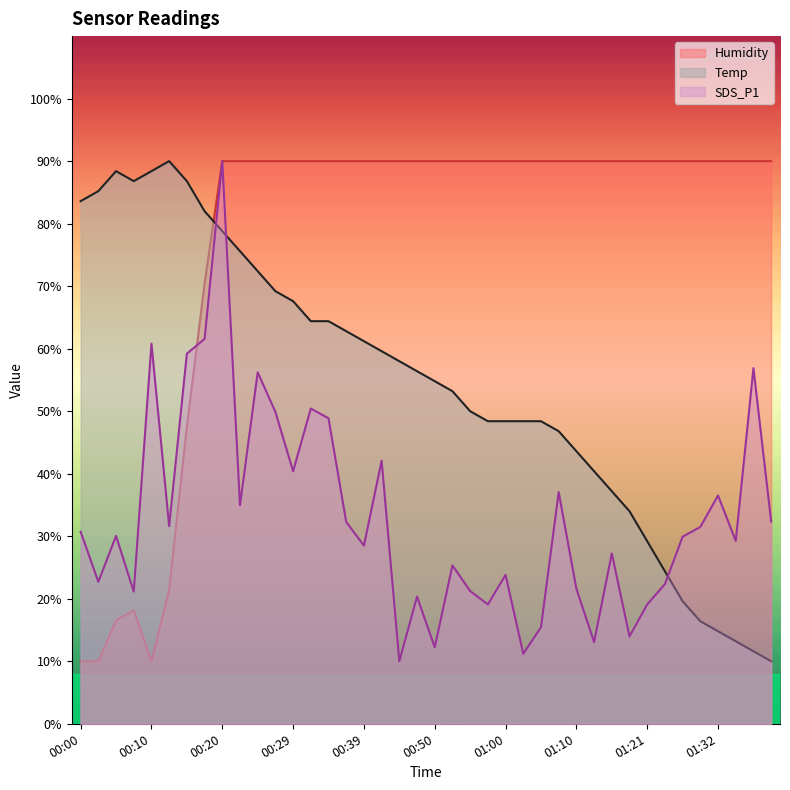

At how many categories does at least one series exceed 47?

40